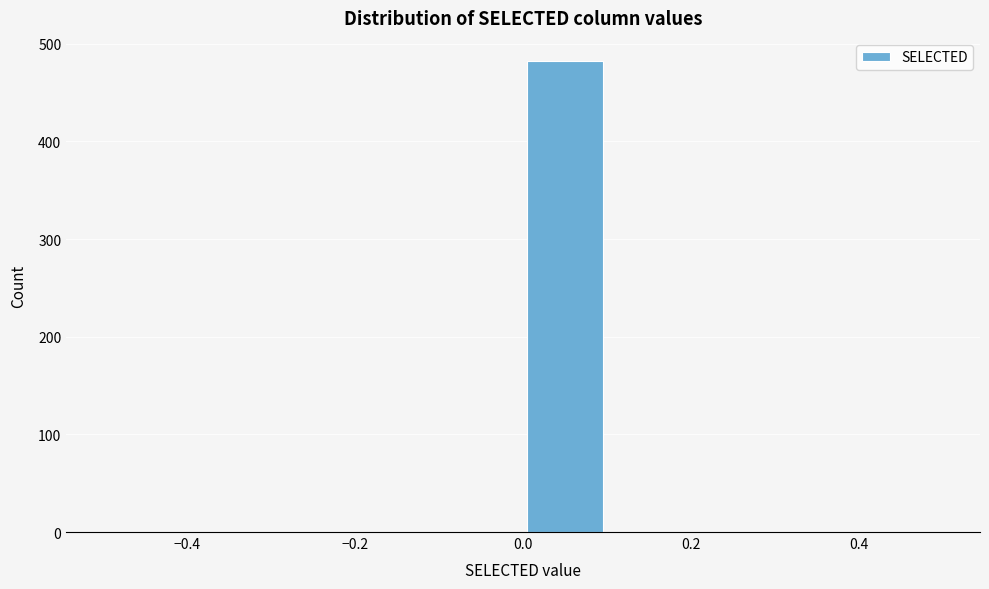

Which range on the x-axis has the tallest bar?

0.0 to 0.1